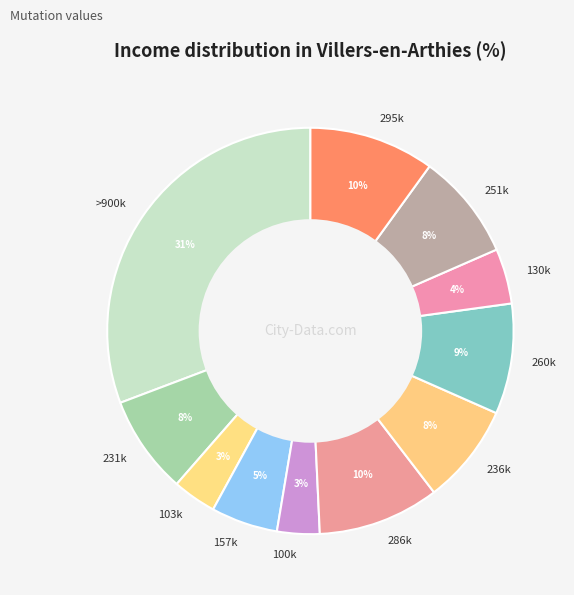

To the nearest percent, what is the average slice percentage?

9%